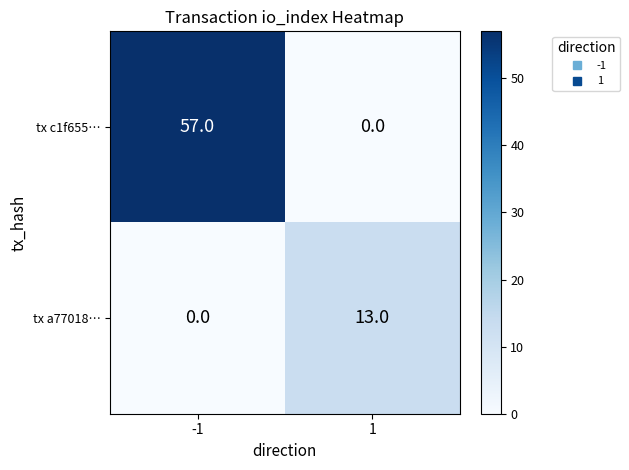

The tx c1f655… series shows 57 at -1. True or false?

True